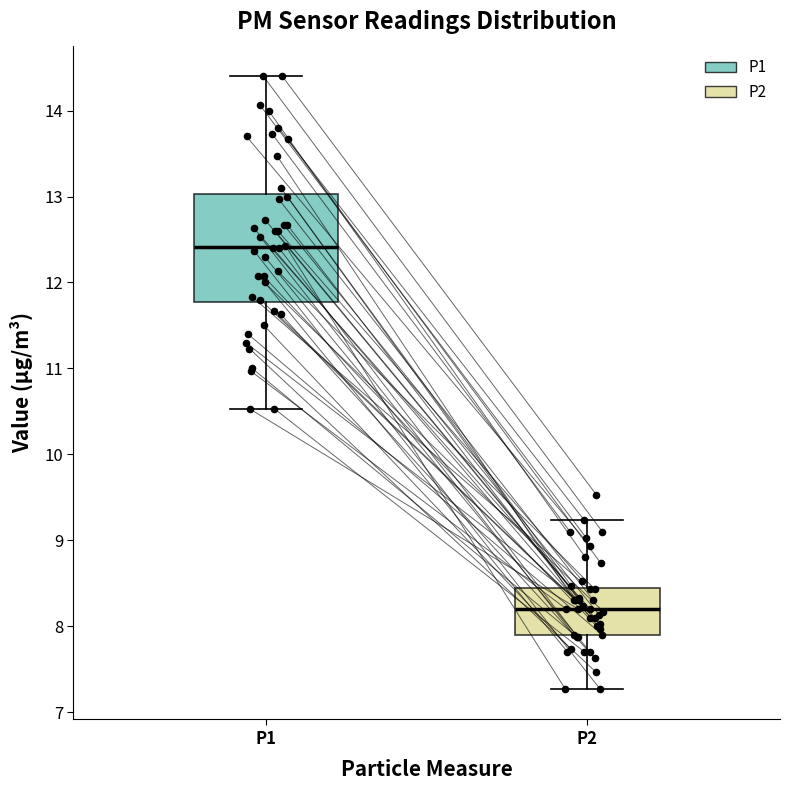

Which box is the tallest, from its lower edge to its upper edge?

P1